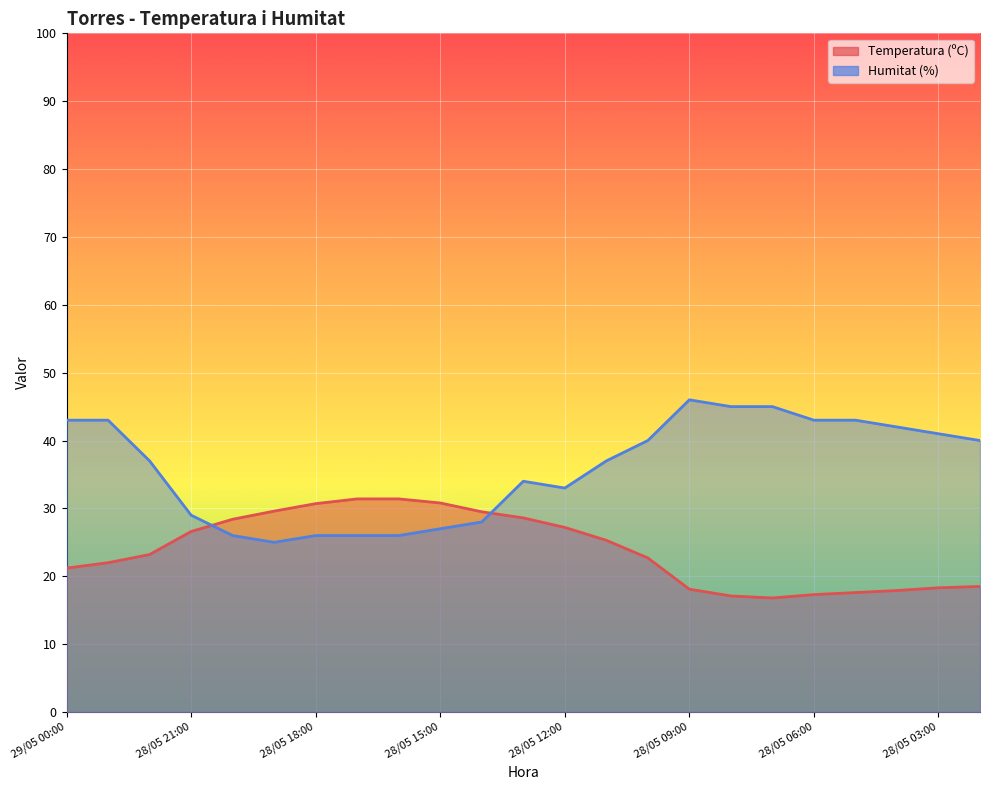

At which category is the sum across all series the highest?

28/05 23:00